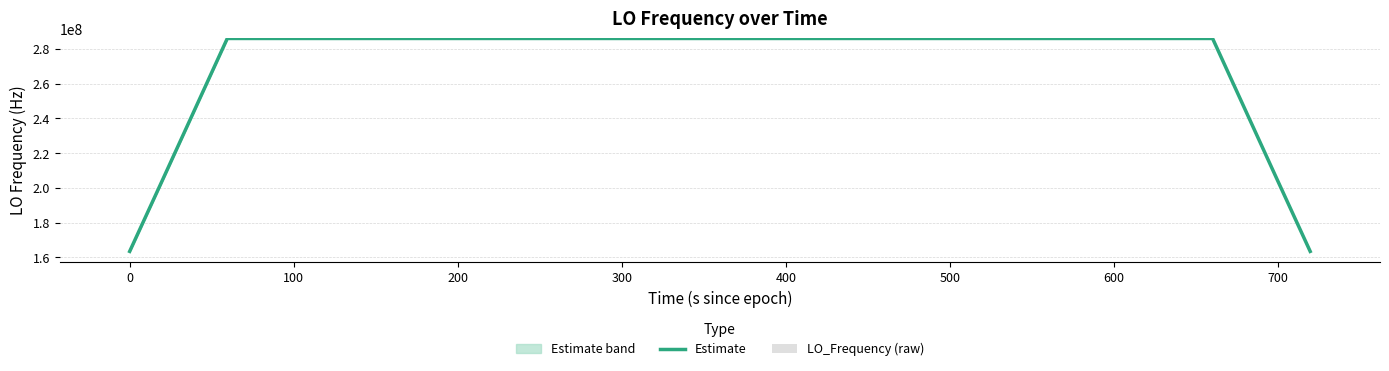

What is the maximum value for Estimate?

286047002.6